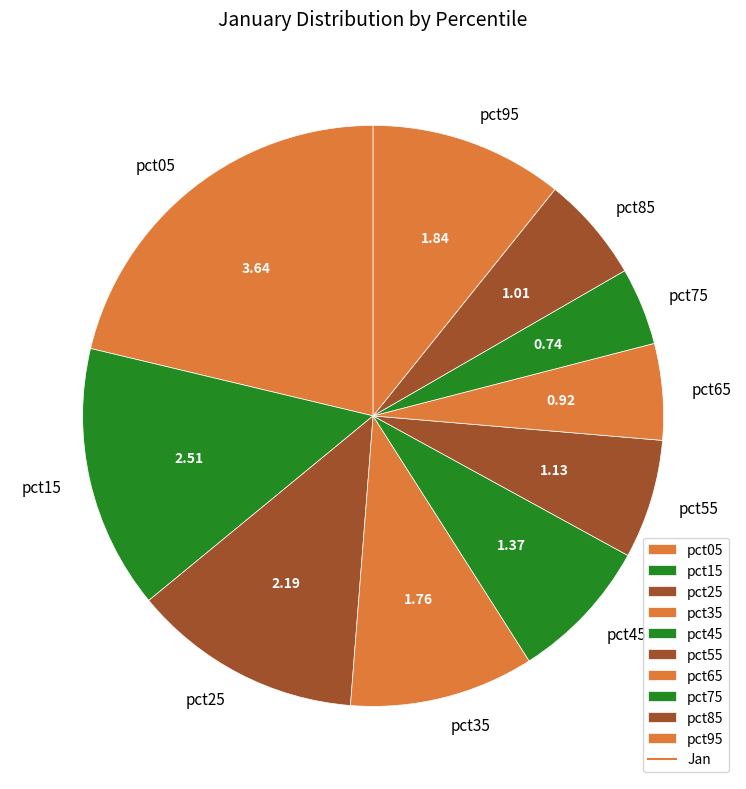

Between pct95 and pct75, which is larger?

pct95